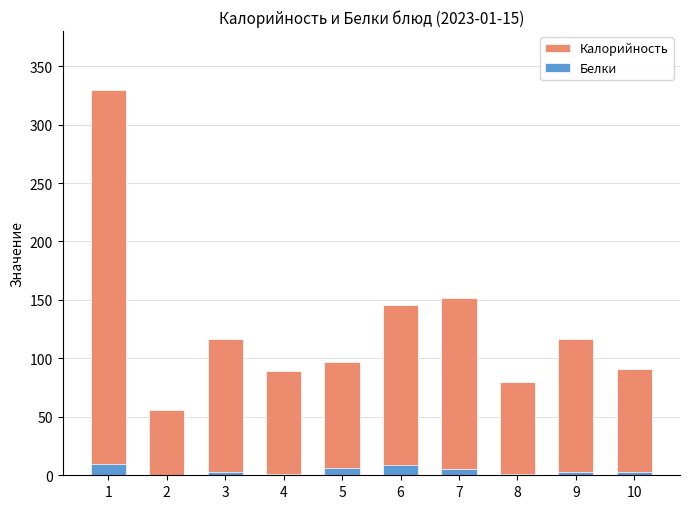

Which has a higher value, 6 or 4?

6